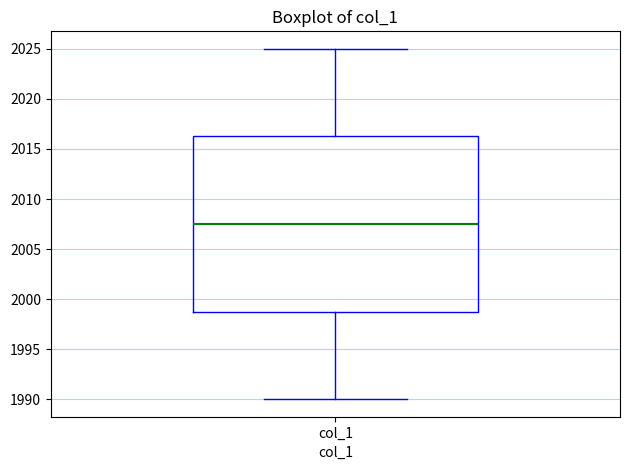

Read this box plot against the y-axis: the position of the median line, the range covered by the box, and the ends of both whiskers. The values are not printed on the chart, so give them approximately, as read against the axis.

median 2007.5, box 1999.0 to 2016.5, whiskers 1990.0 to 2025.0